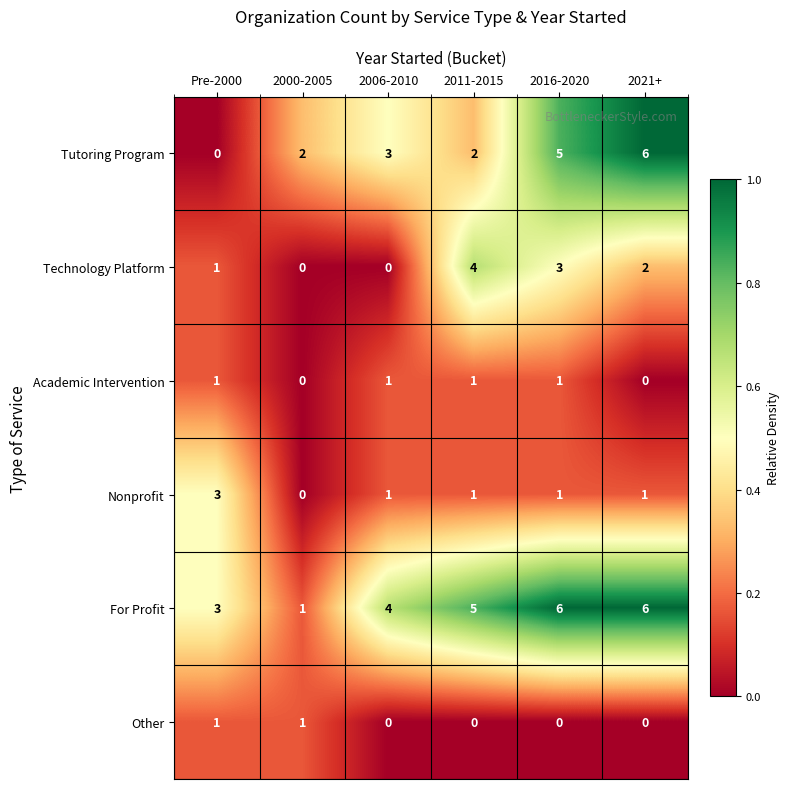

What is the greatest value displayed?

6